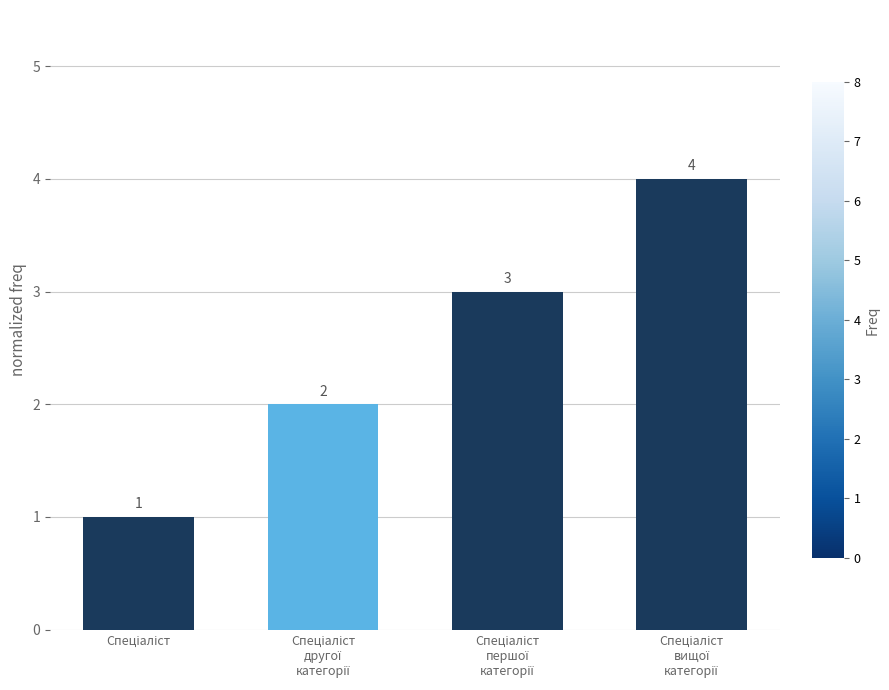

Are the bars grouped side by side (vs. stacked)?

No